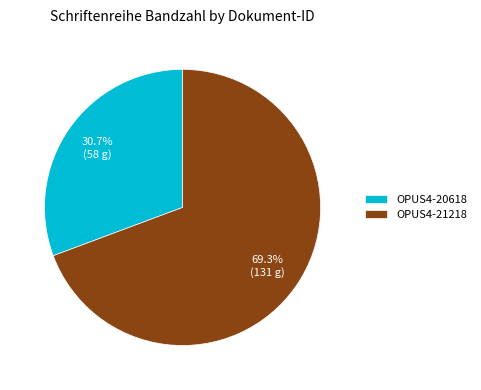

Does OPUS4-20618 account for over 50% of the chart?

No